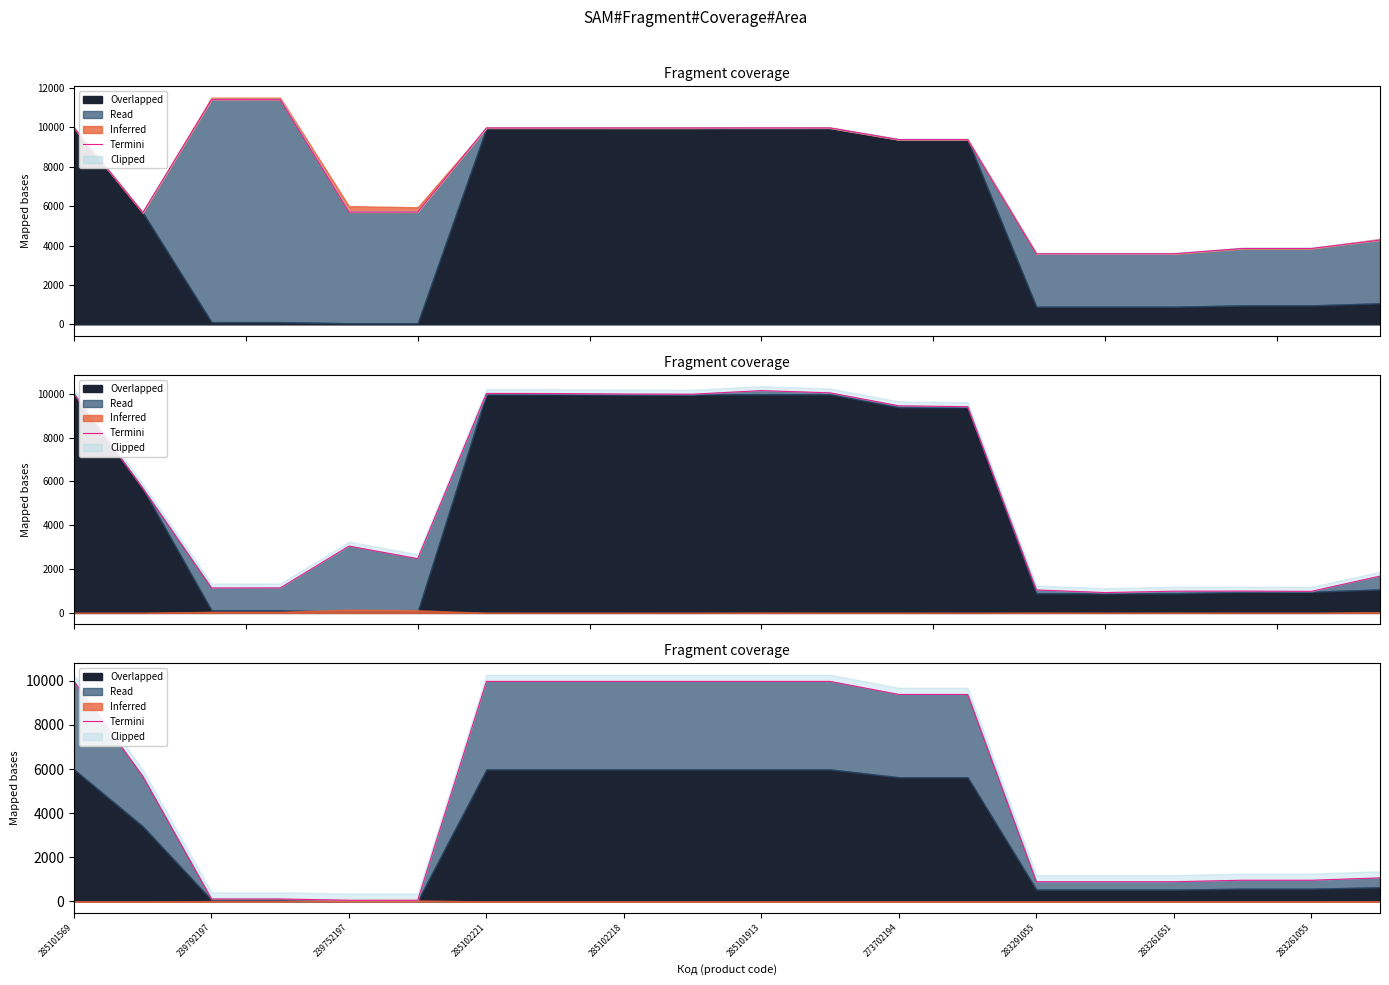

Does the chart have visible grid lines?

No